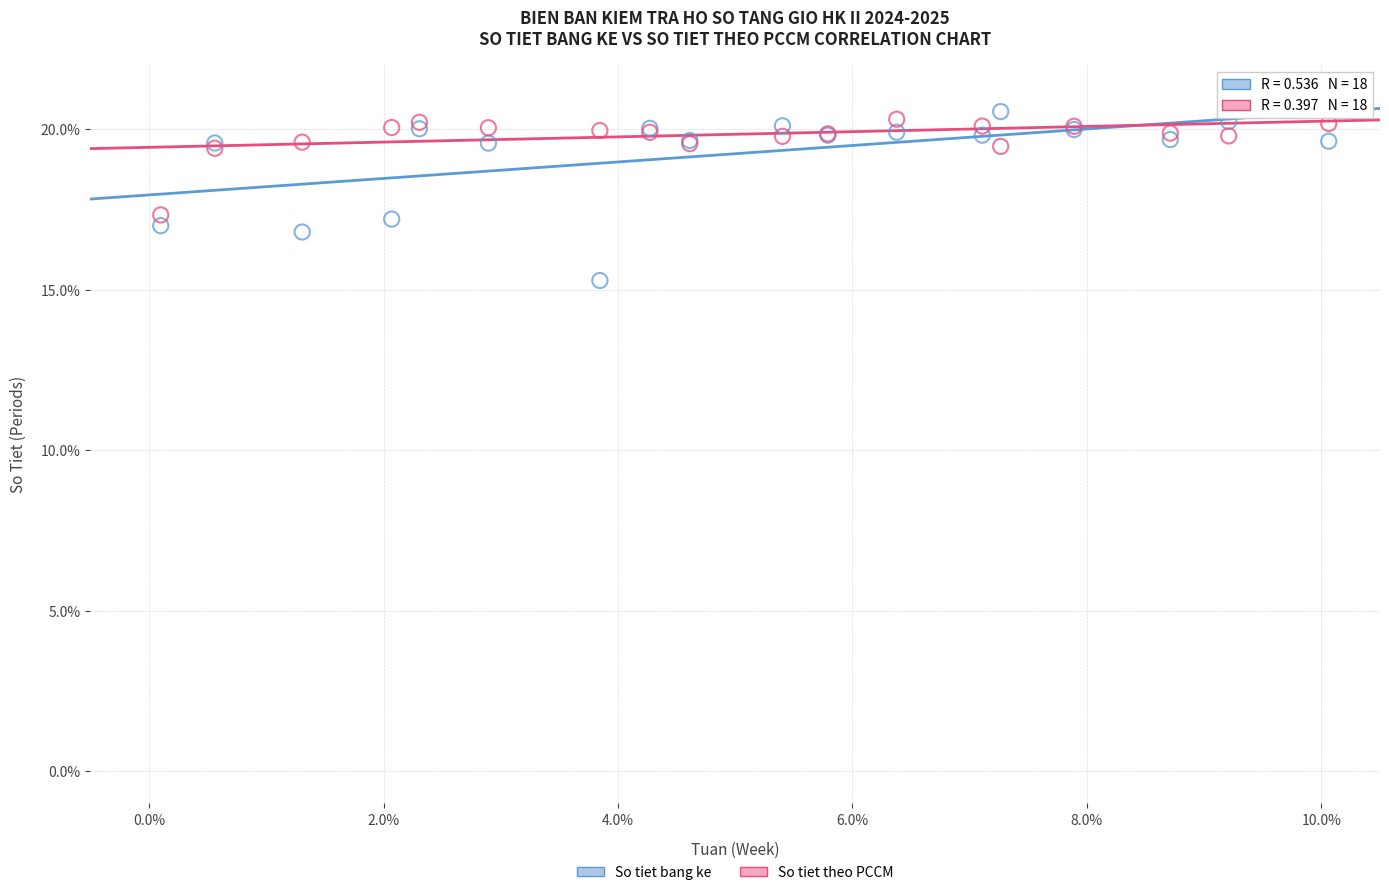

Which series contains the lowest Y value?

So tiet bang ke